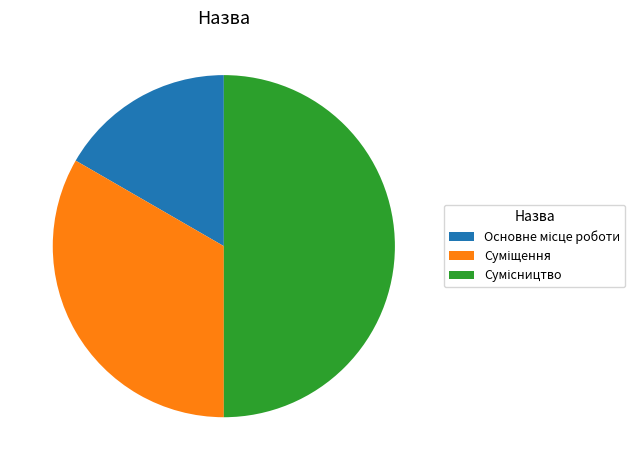

Count the number of slices in the pie.

3